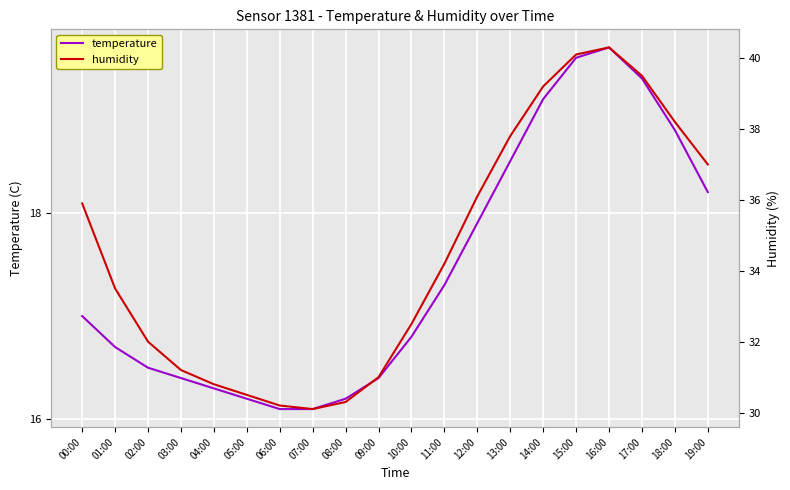

True or false: humidity and temperature cross at least once.

False